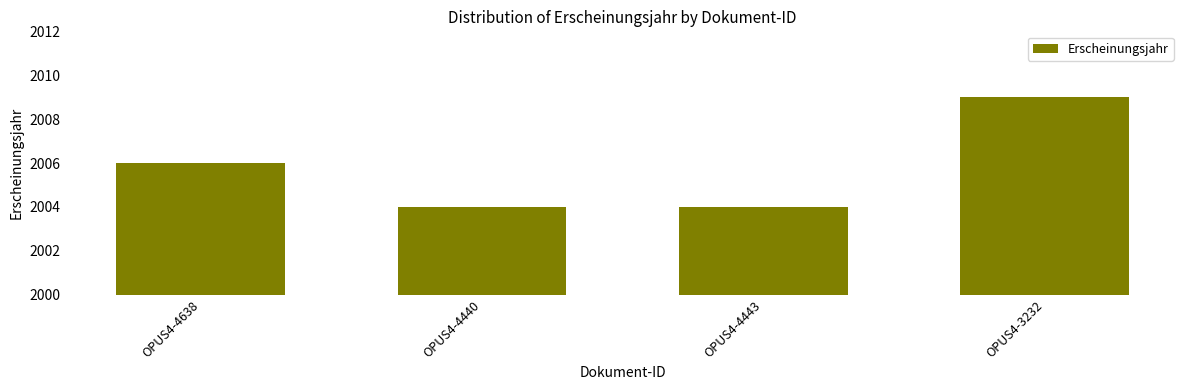

What is the label of the 2nd bar from the right?

OPUS4-4443